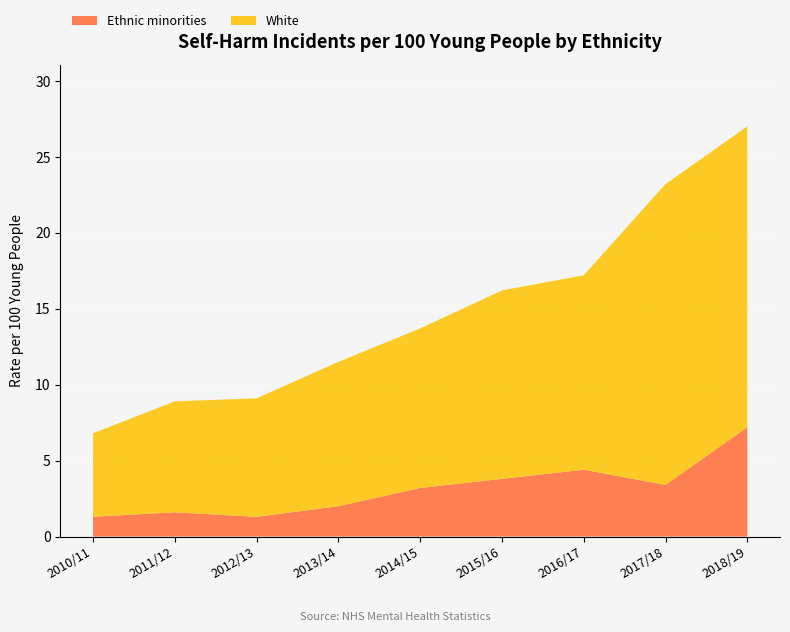

Reading right to left, what are all the values shown in this chart?

Ethnic minorities: 2018/19=7.2	2017/18=3.4	2016/17=4.4	2015/16=3.8	2014/15=3.2	2013/14=2.0	2012/13=1.3	2011/12=1.6	2010/11=1.3
White: 2018/19=19.8	2017/18=19.8	2016/17=12.8	2015/16=12.4	2014/15=10.5	2013/14=9.5	2012/13=7.8	2011/12=7.3	2010/11=5.5